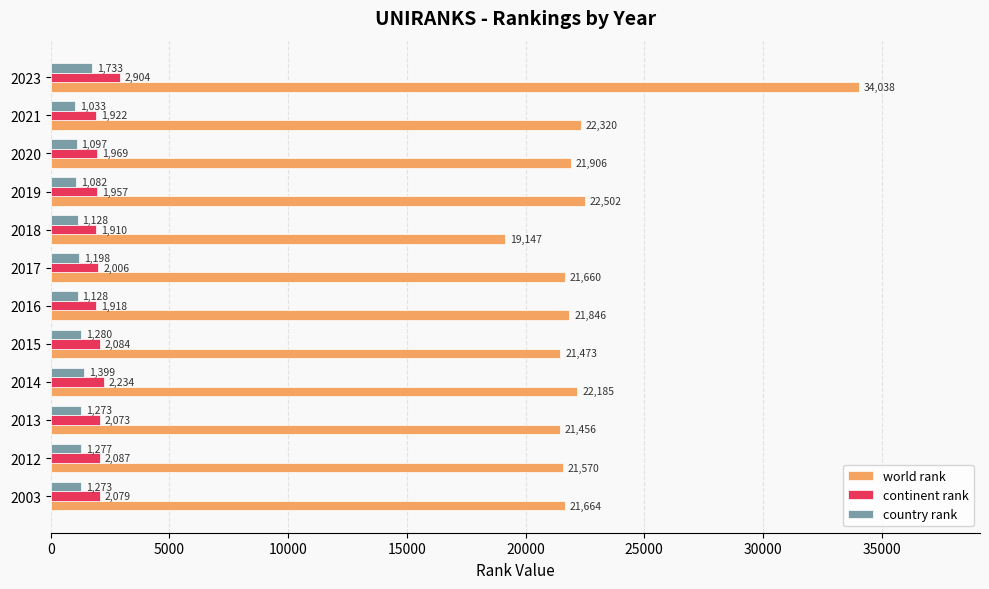

The world rank series shows 4389 at 2016. True or false?

False